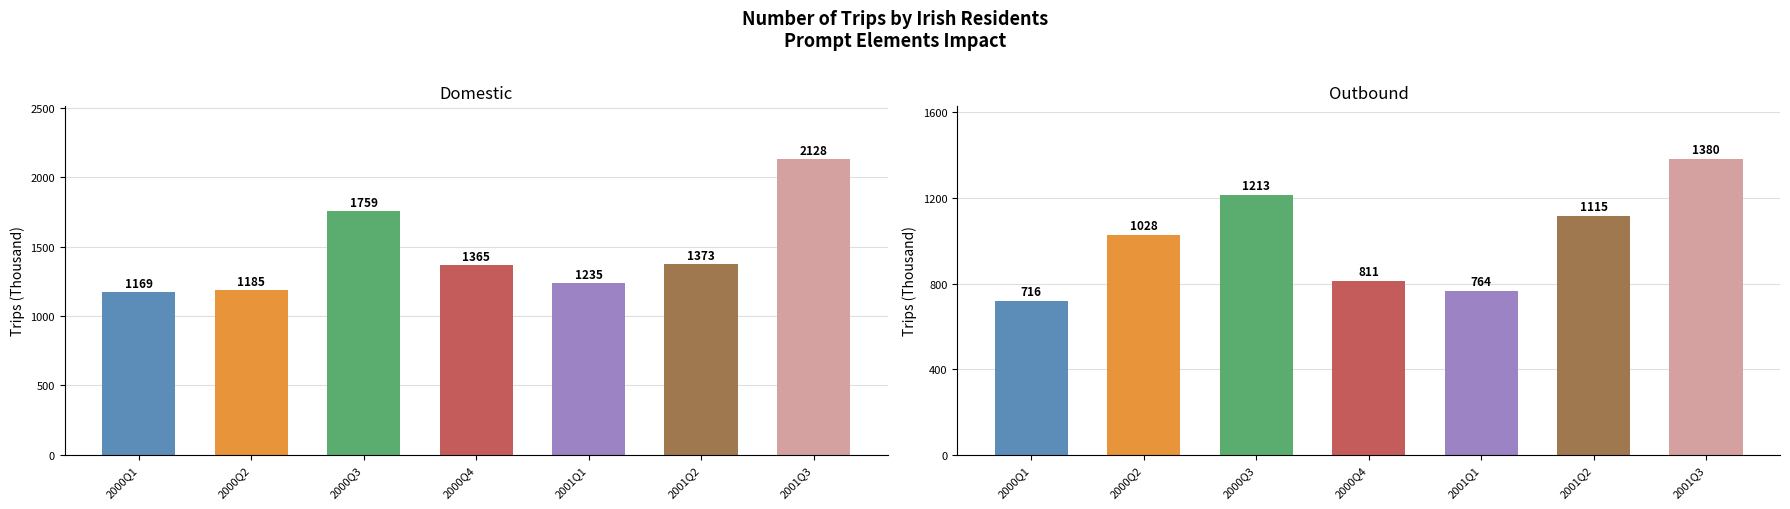

Rank the series by their average value, from lowest to highest.

Outbound, Domestic